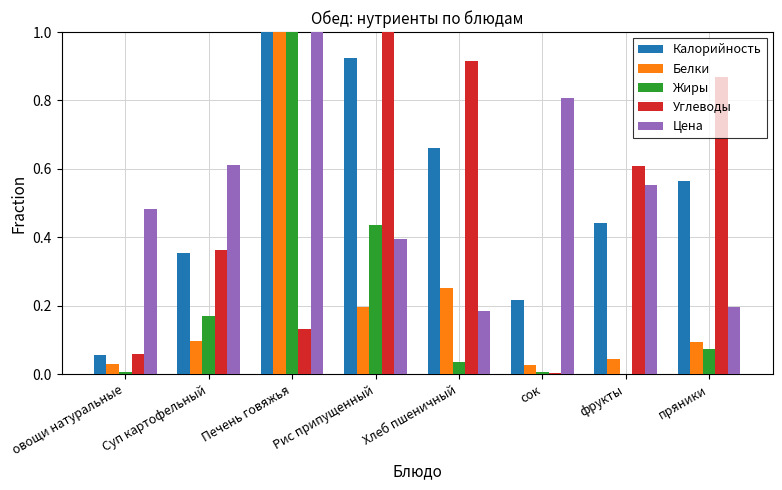

The Калорийность series shows 0.2 at сок. True or false?

True